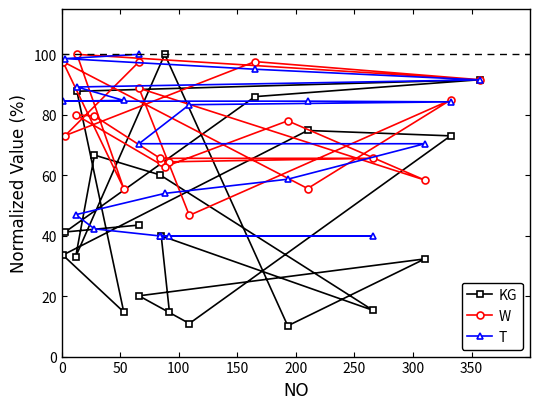

What are all the series names shown in the legend?

KG, W, T